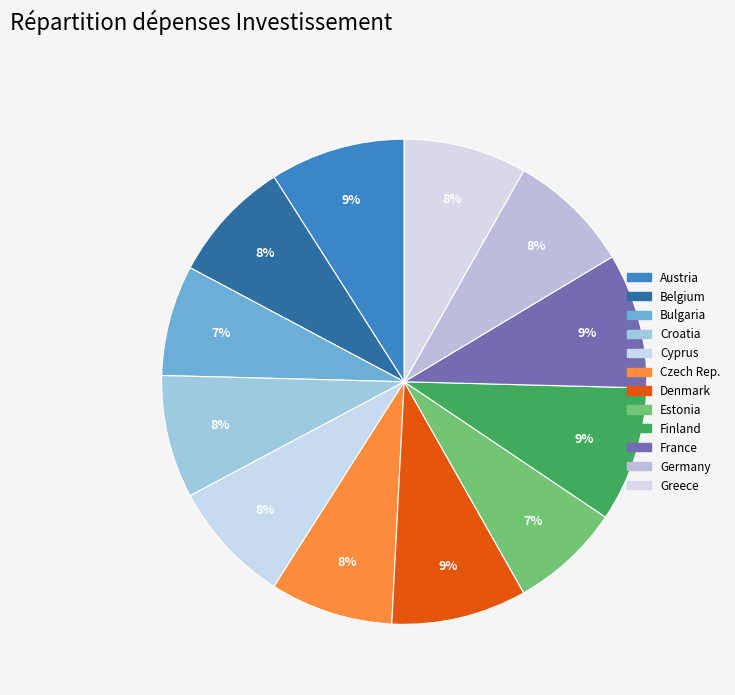

Count the number of slices in the pie.

12